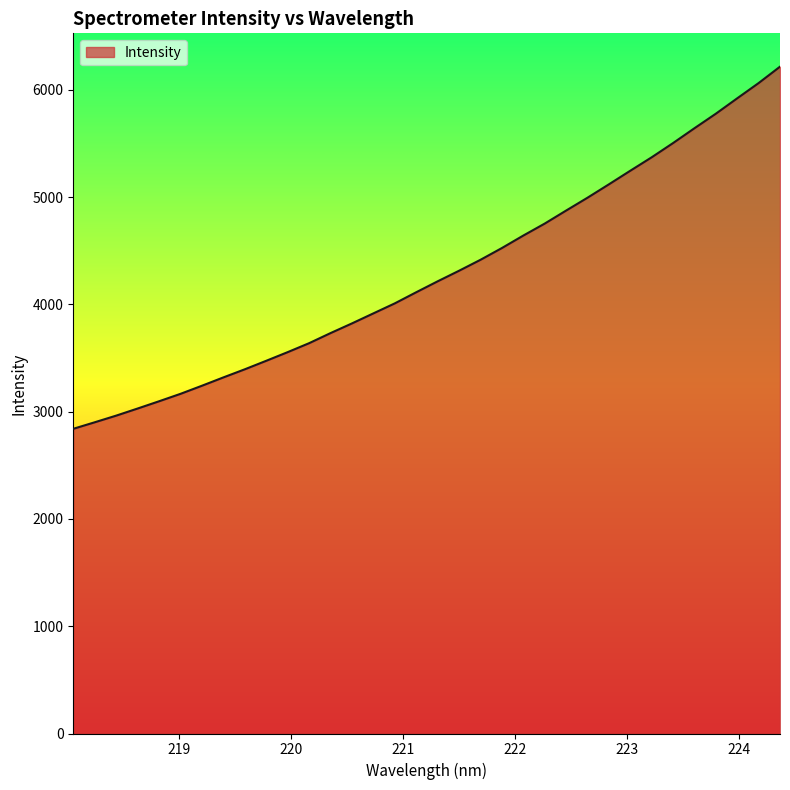

What is the difference between the maximum and minimum values?

3375.8